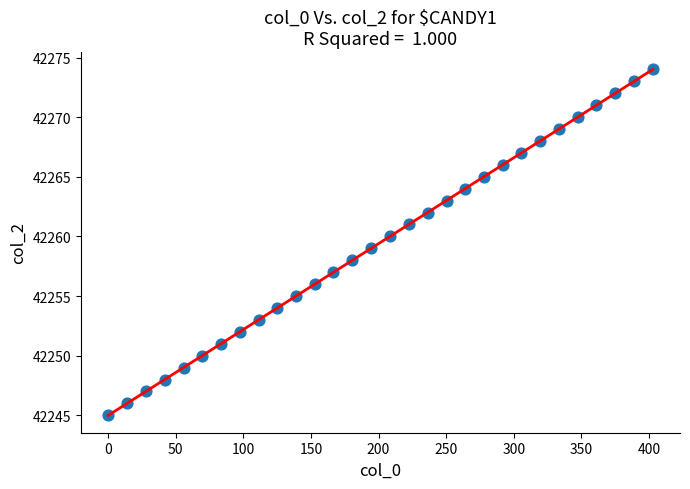

What is the range of Y values (max minus min)?

29